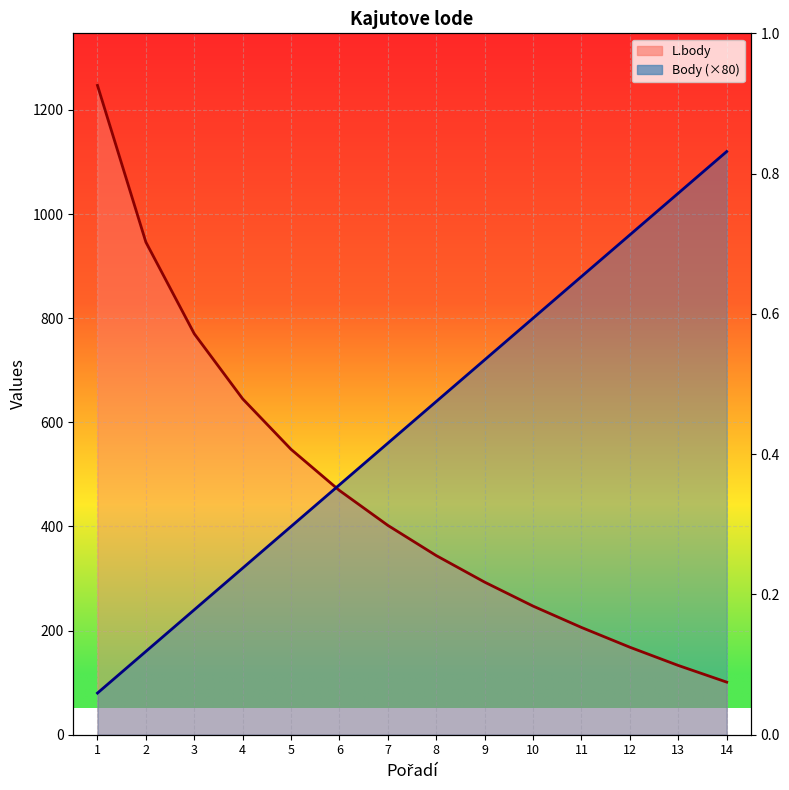

At which category does the chart reach its peak across all series?

1